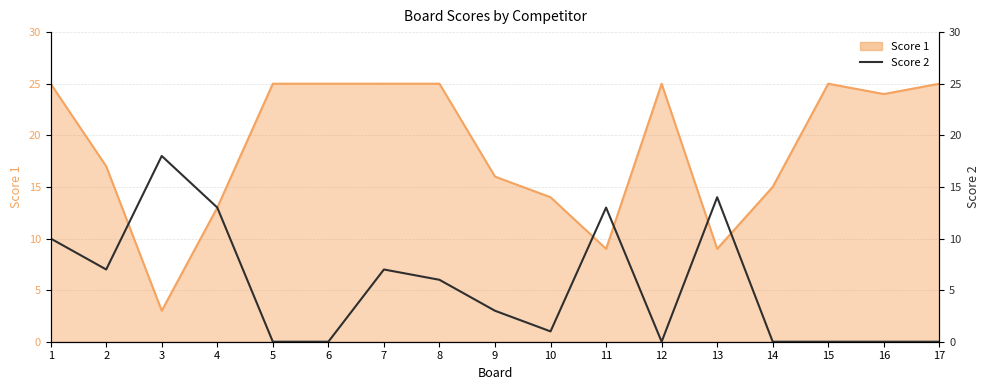

Reading left to right, what are all the values shown in this chart?

1=10	2=7	3=18	4=13	5=0	6=0	7=7	8=6	9=3	10=1	11=13	12=0	13=14	14=0	15=0	16=0	17=0